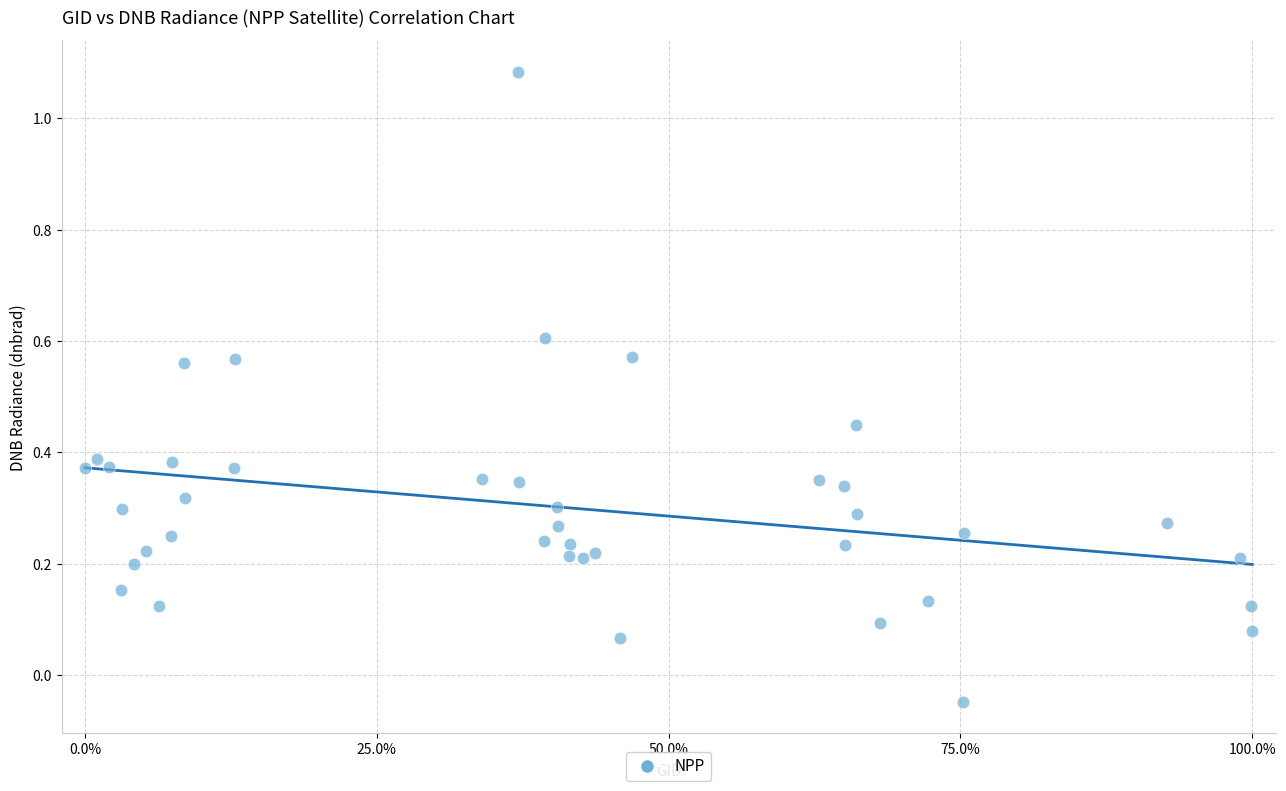

What is the range of X values (max minus min)?

100.0